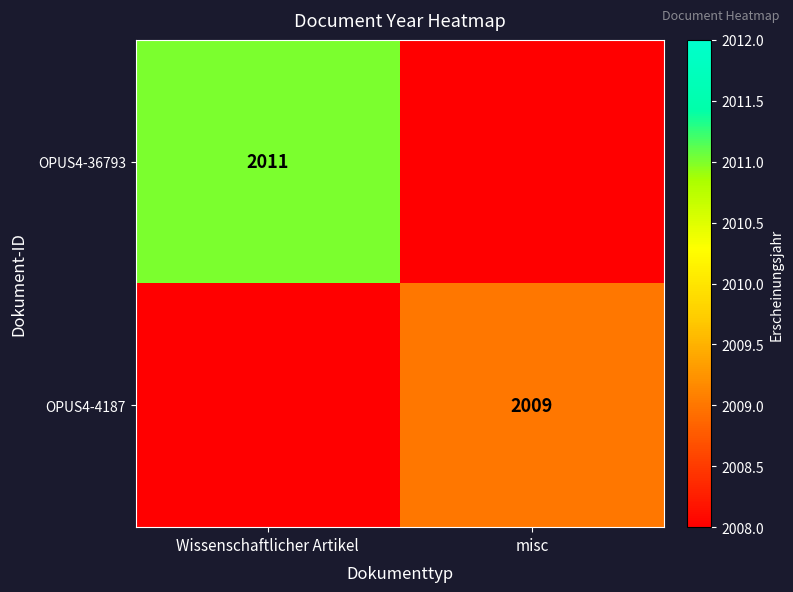

True or false: OPUS4-4187 has a value of 2678 at misc.

False